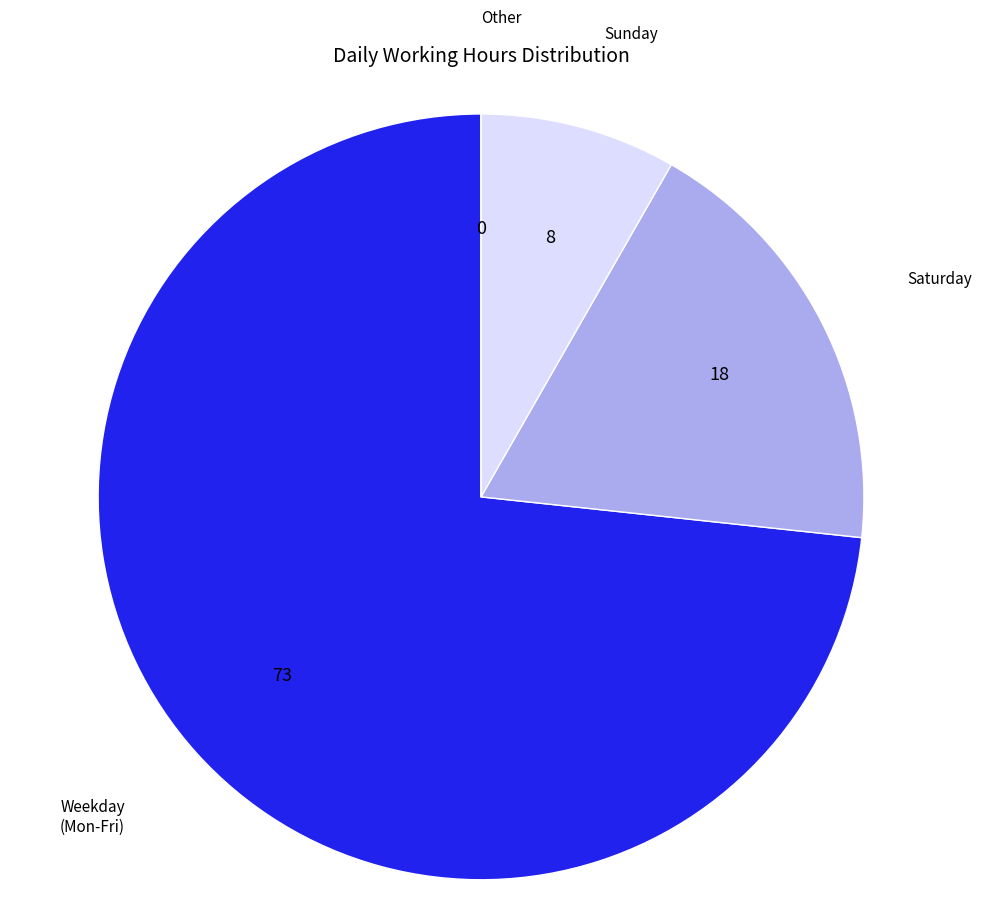

Does Weekday (Mon-Fri) account for over 50% of the chart?

Yes